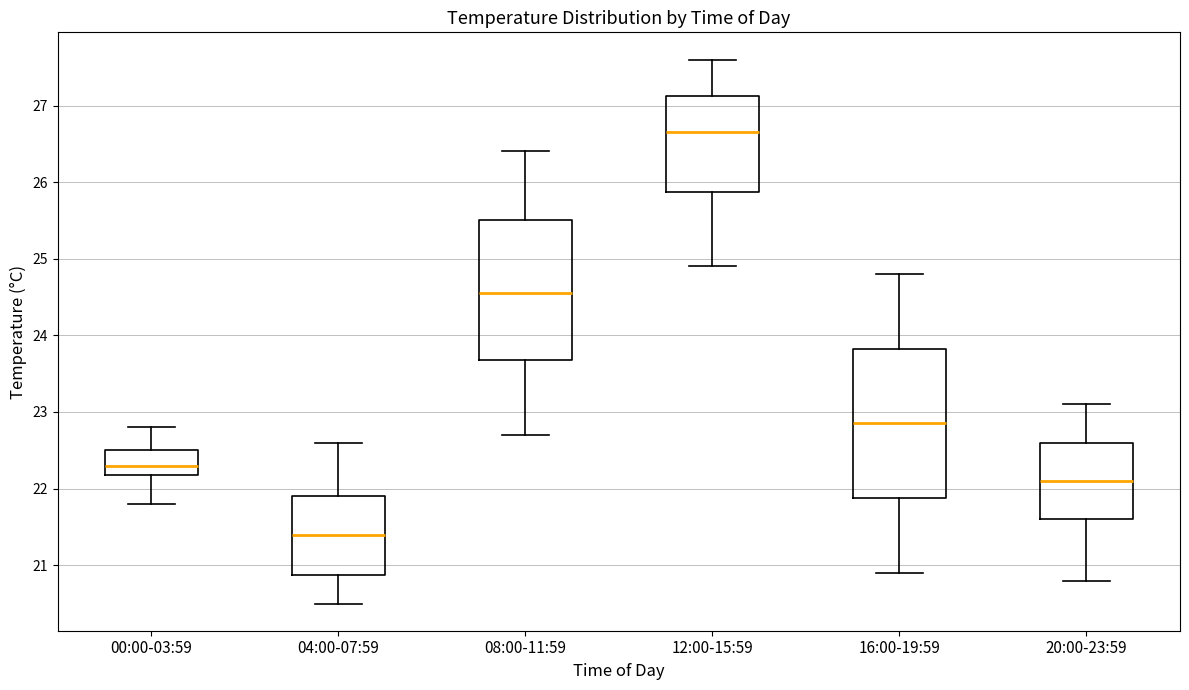

Where does the lower whisker of the box for 04:00-07:59 end on the y-axis? The values are not printed on the chart, so give them approximately, as read against the axis.

20.5